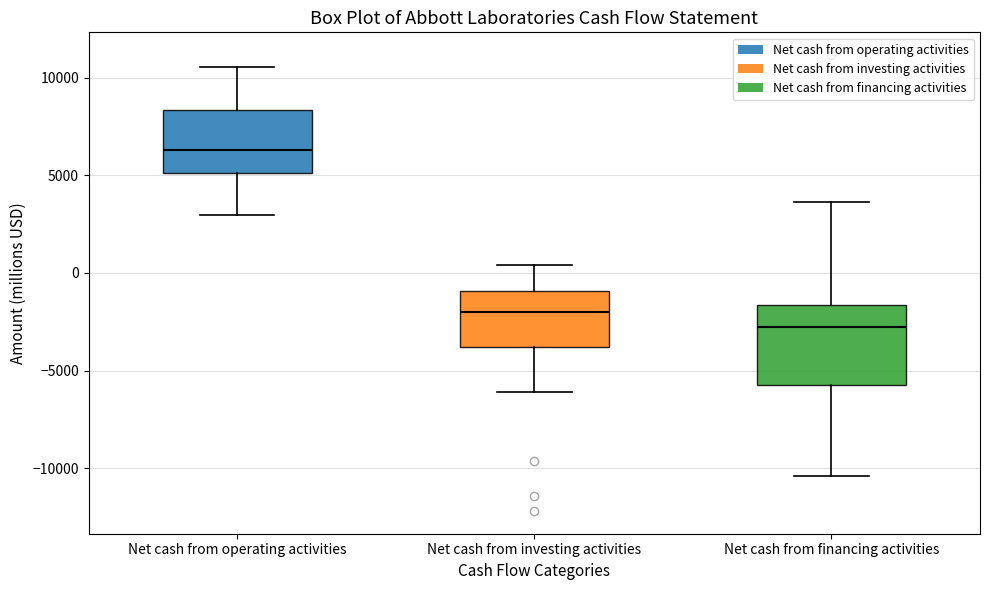

Which box is the tallest, from its lower edge to its upper edge?

Net cash from financing activities